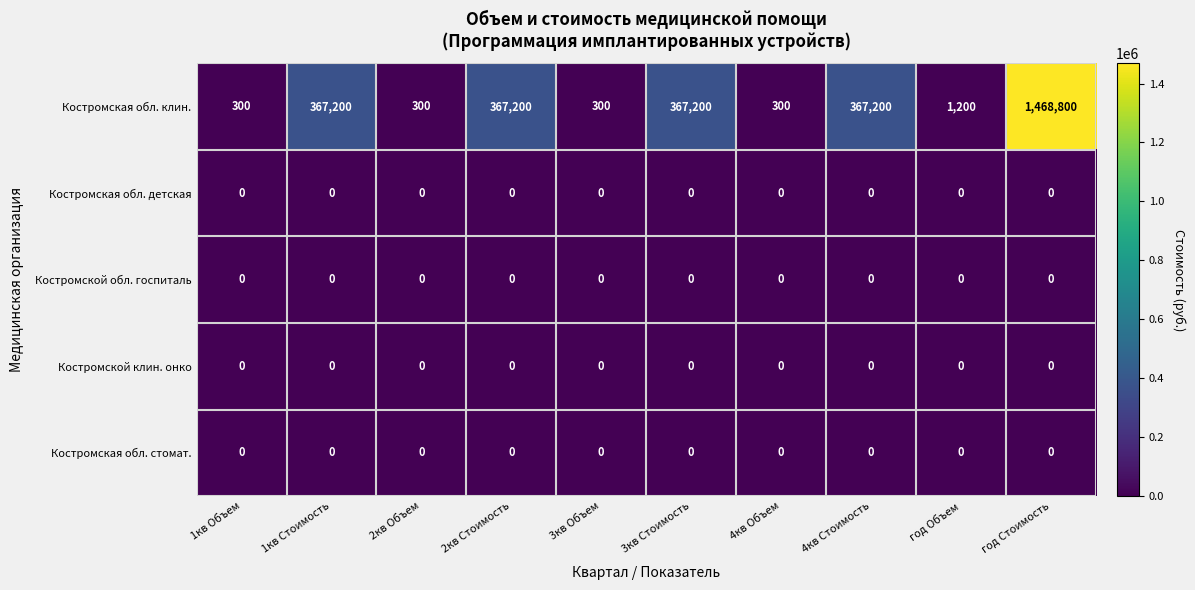

What is the minimum value for Костромская обл. клин.?

300